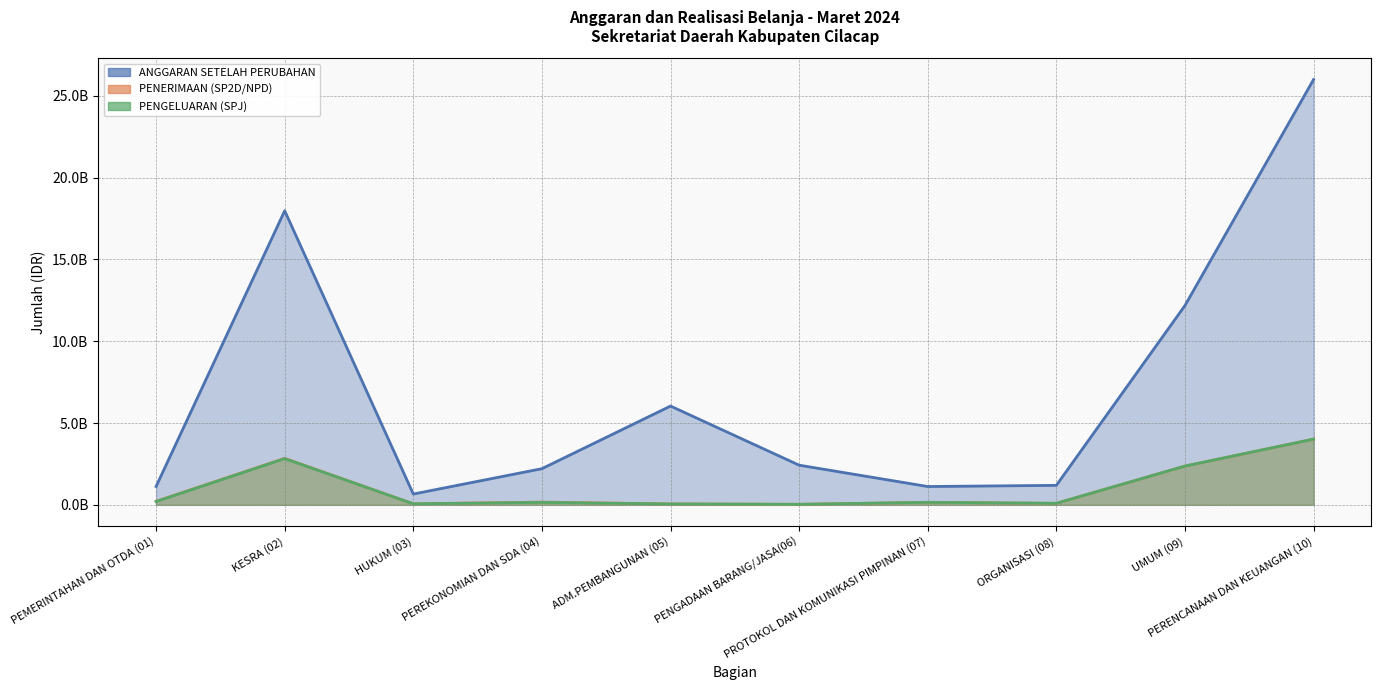

What is the label of the 6th point from the left?

PENGADAAN BARANG/JASA(06)